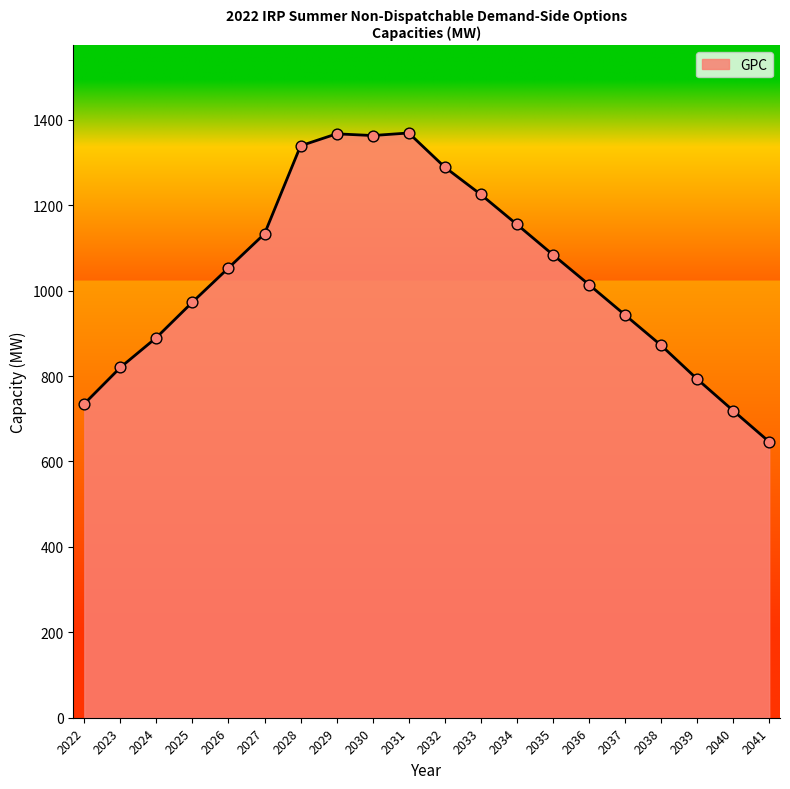

Which has a higher value, 2033 or 2034?

2033